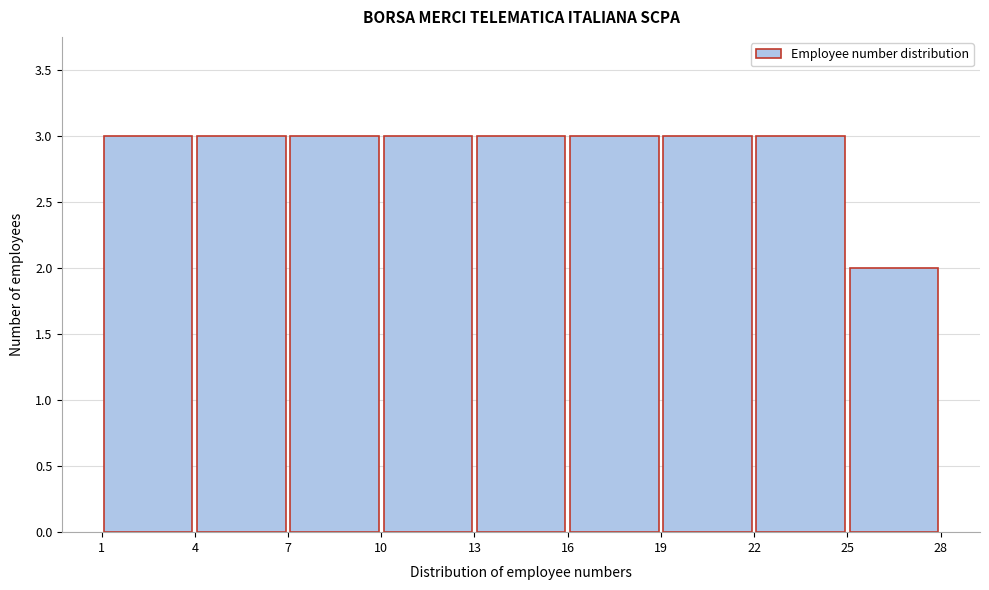

Reading left to right, transcribe this chart: for each bar, give the range it covers on the x-axis and its height. The values are not printed on the chart, so give them approximately, as read against the axis.

1 to 4: 3
4 to 7: 3
7 to 10: 3
10 to 13: 3
13 to 16: 3
16 to 19: 3
19 to 22: 3
22 to 25: 3
25 to 28: 2